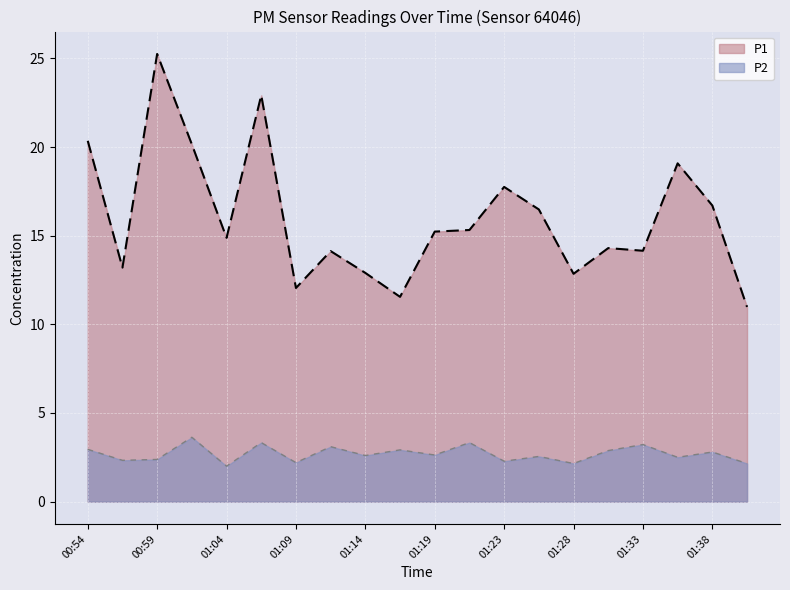

In P2, how many points are lower than both neighbors (excluding endpoints)?

8